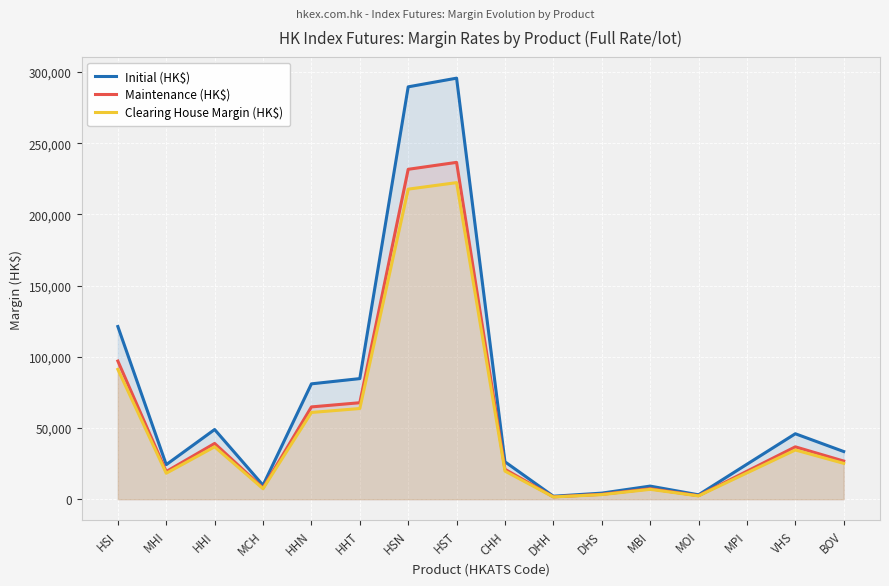

What is the label of the 7th point from the right?

DHH